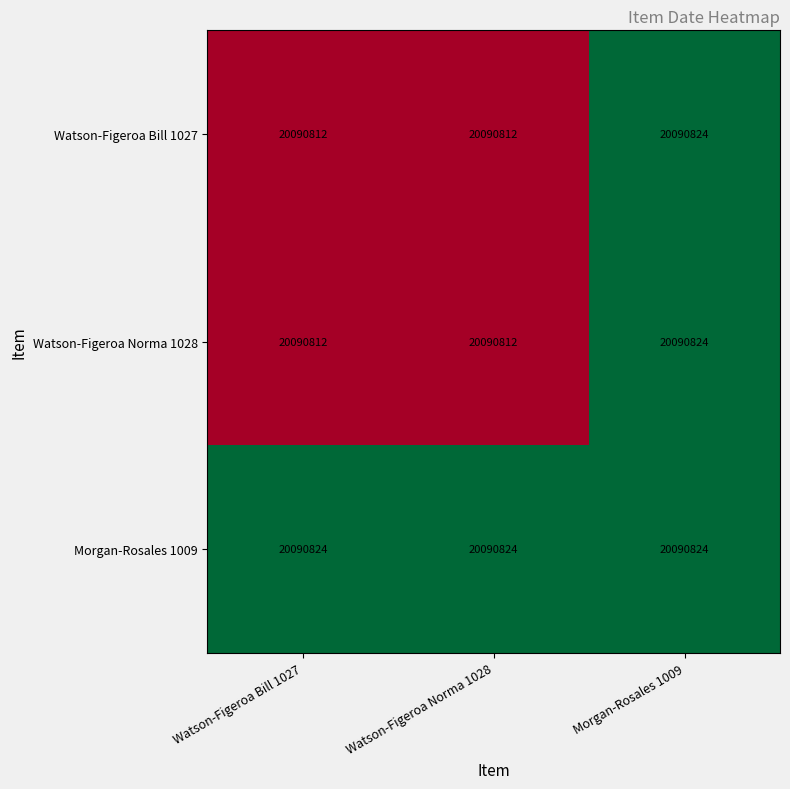

At which category is the sum across all series the highest?

Morgan-Rosales 1009